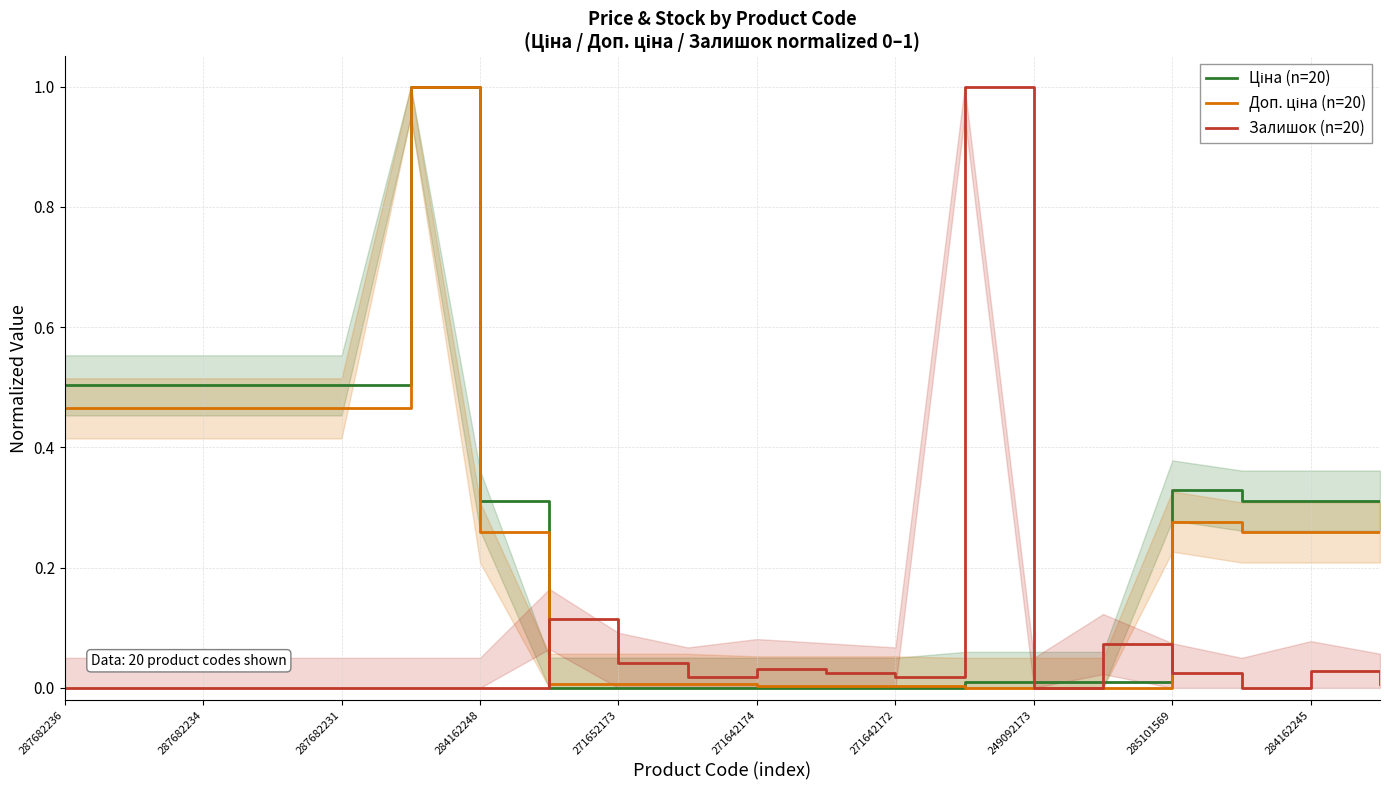

Is the value of Ціна (n=20) at 271652173 greater than the value of Доп. ціна (n=20) at 11?

Yes